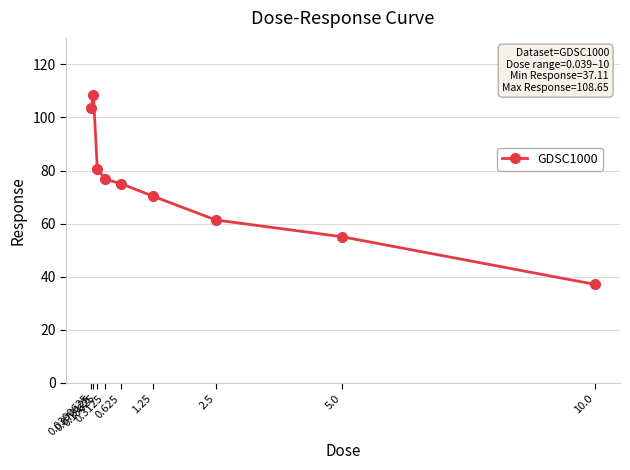

What is the minimum value shown in the chart?

37.1